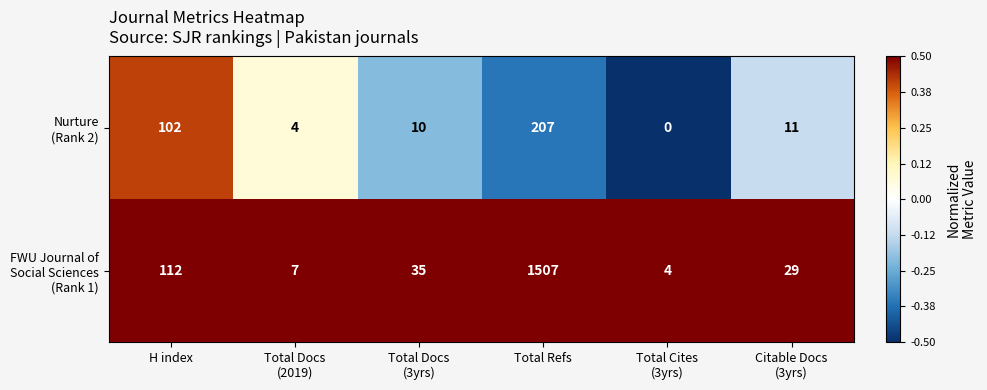

What is the spread (max minus min) of values at Total Refs?

1300